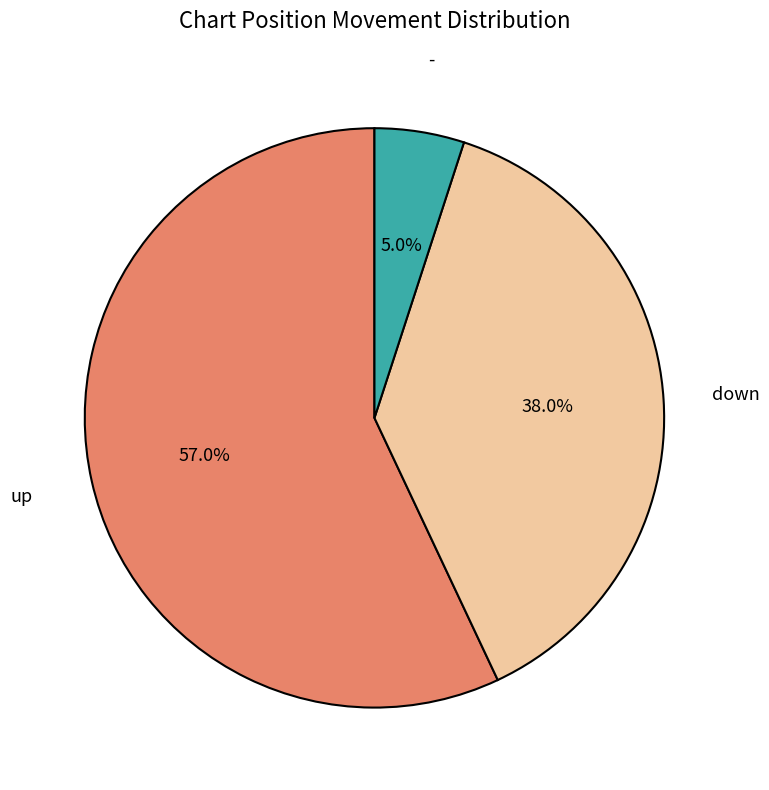

How much of the chart is everything except up?

43.0%